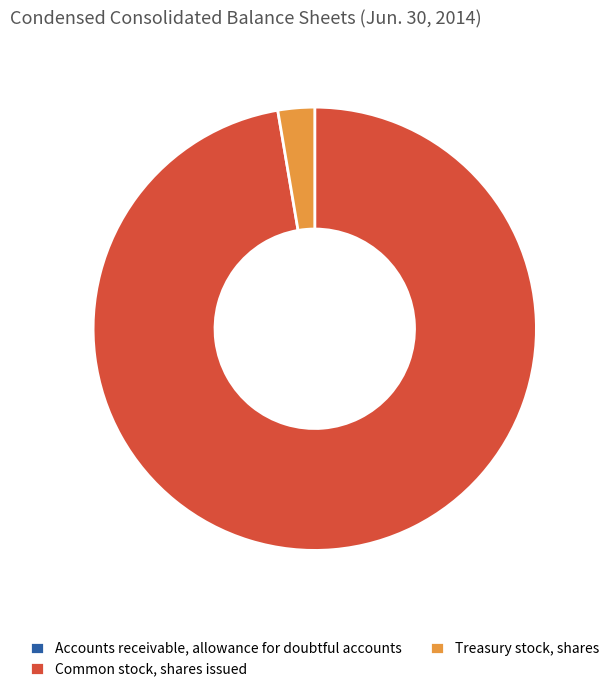

Which slice is the largest?

Common stock, shares issued